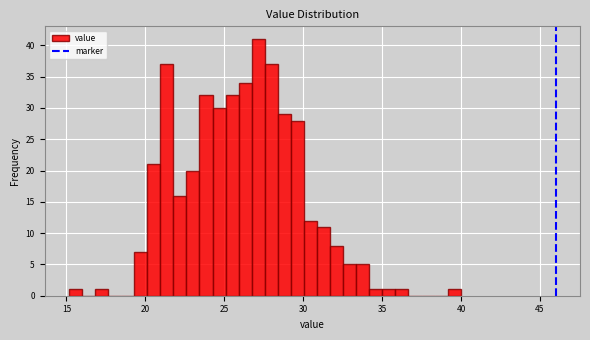

Read against the x-axis, roughly where is the centre of the tallest bar?

27.0